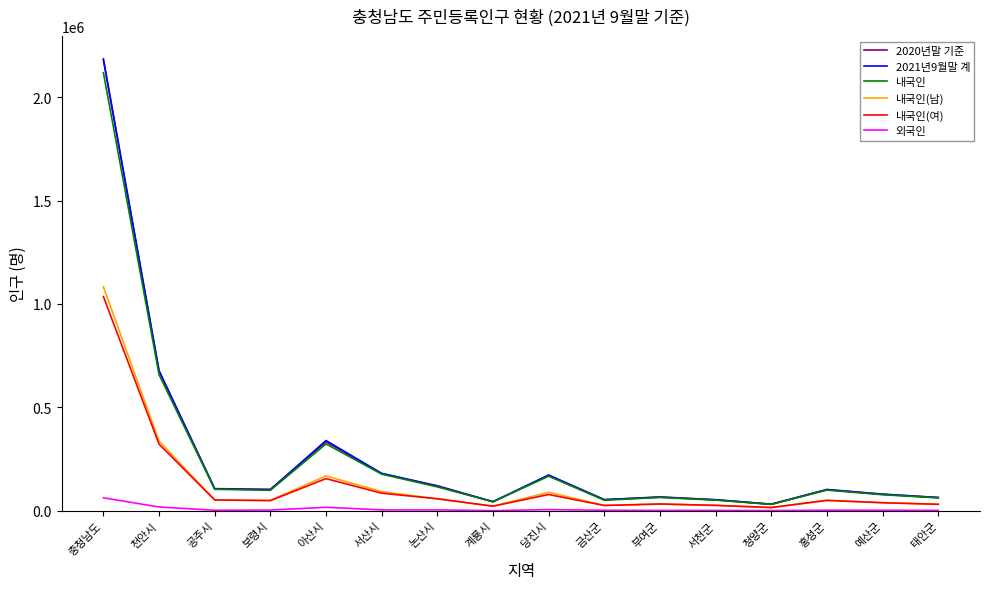

The 2020년말 기준 series shows 2185575 at 충청남도. True or false?

True